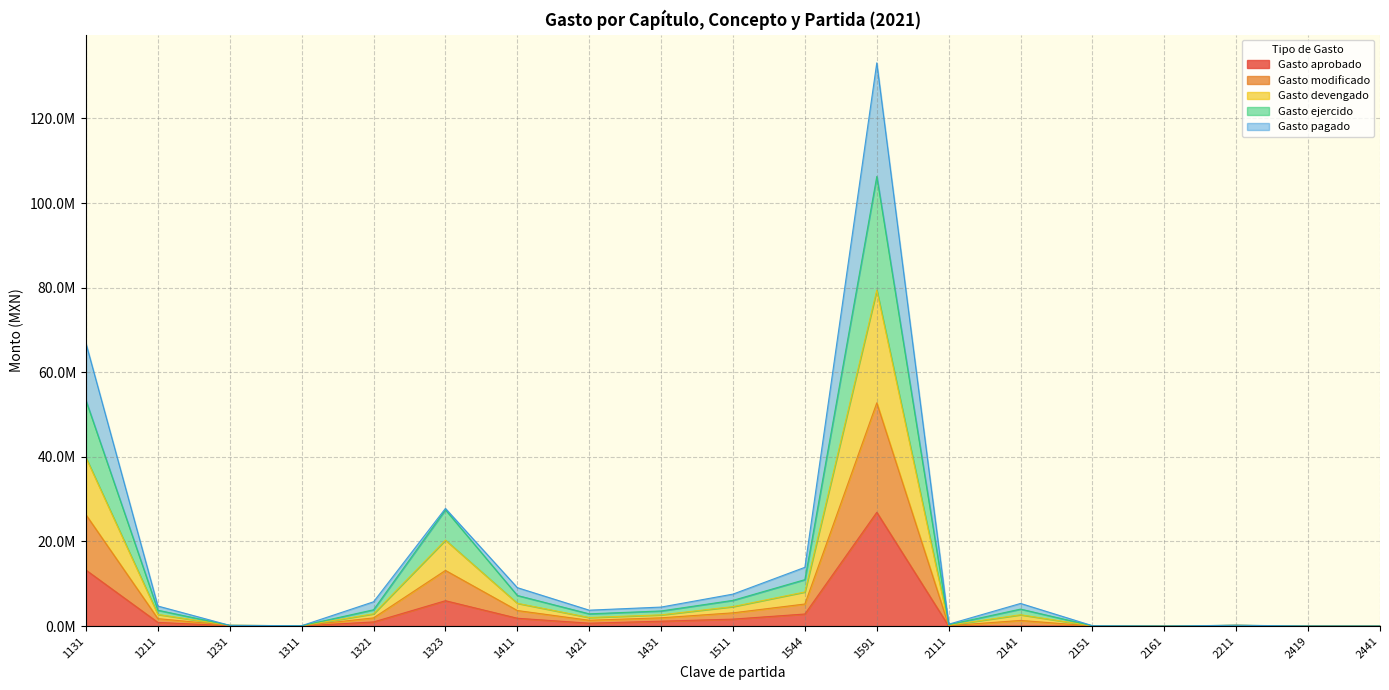

True or false: Gasto aprobado and Gasto pagado intersect in this chart.

False